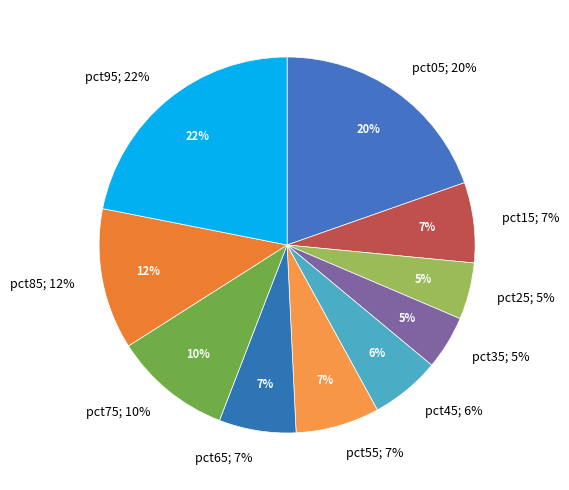

To the nearest percent, what is the difference between the pct15 and pct45 slice percentages?

1%